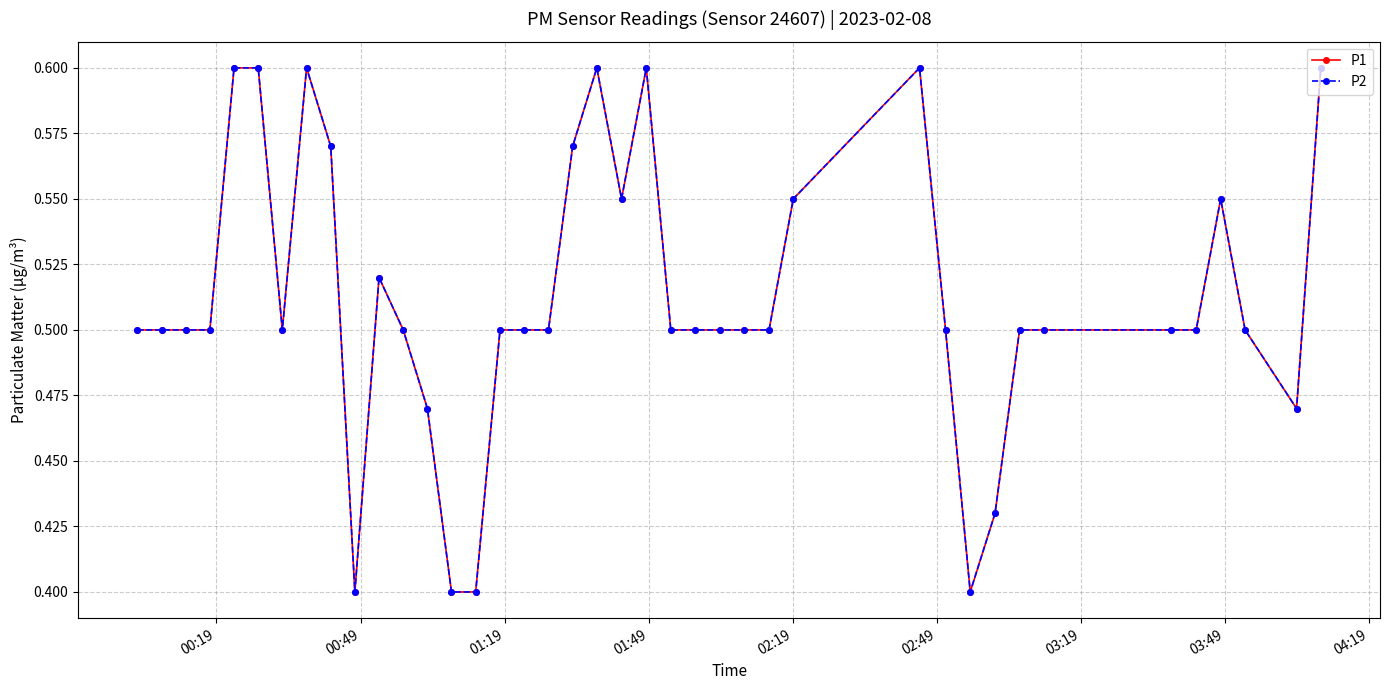

What is the minimum value shown in the chart?

0.4